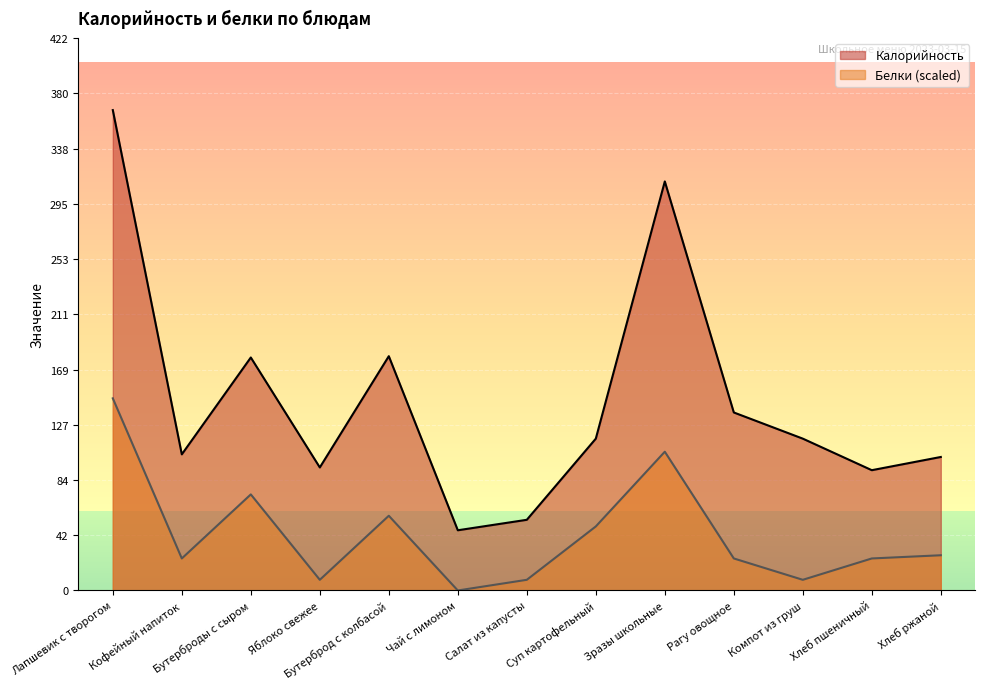

How many positive values does the Белки series have?

12